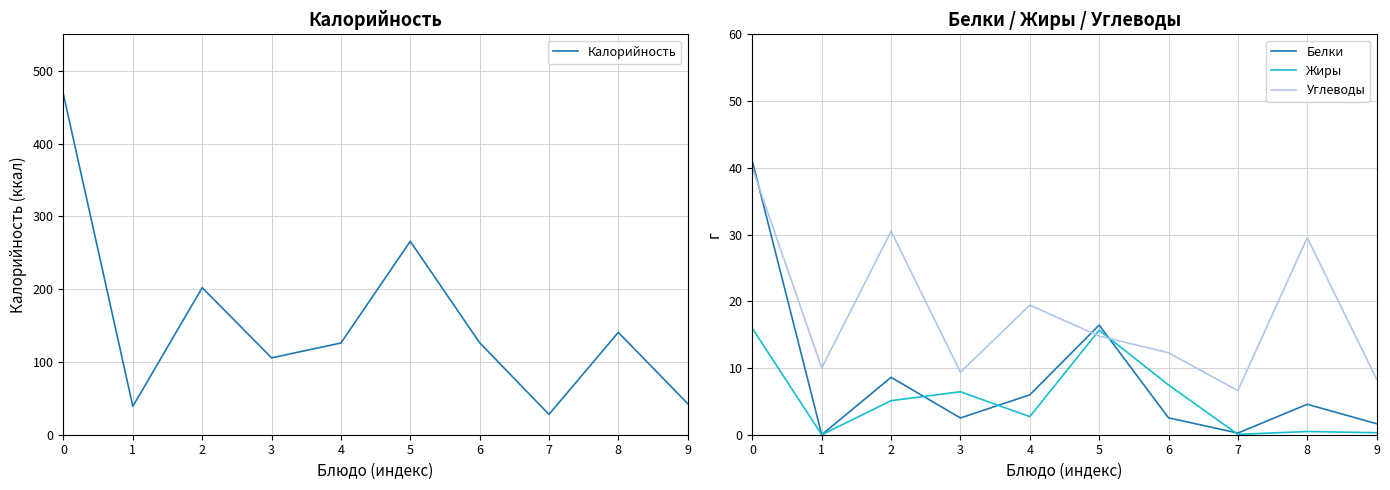

How many values in Белки are above zero?

9